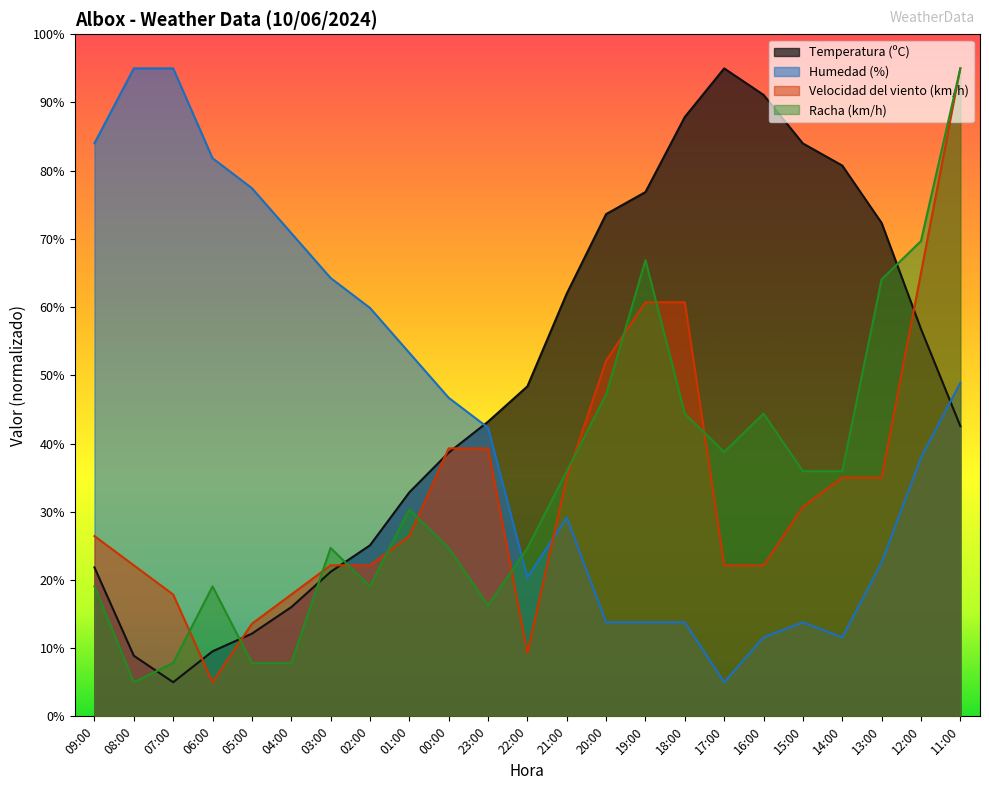

How many lines are shown in the chart?

4